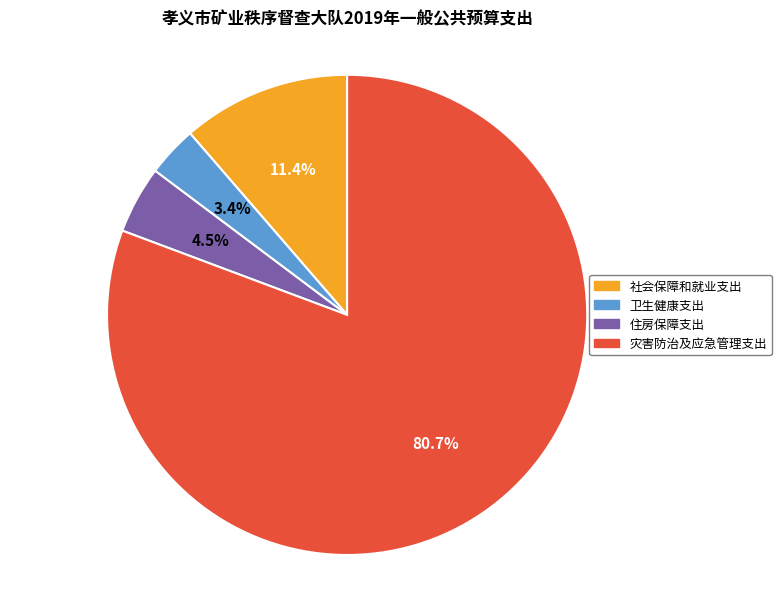

Approximately how many times larger is the value at 灾害防治及应急管理支出 compared to 社会保障和就业支出?

7.1